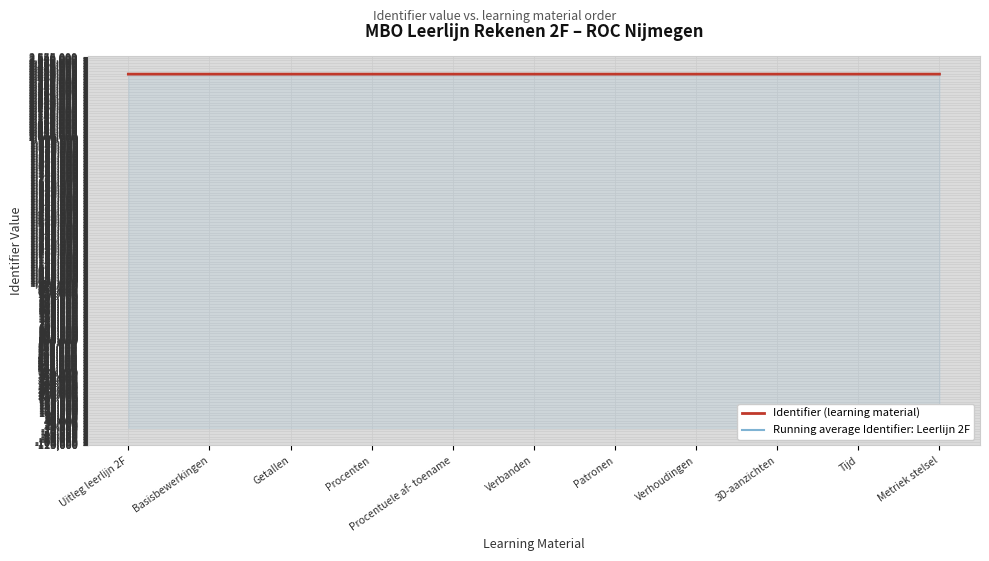

What is the highest value of the Identifier (learning material) series?

2435812.0